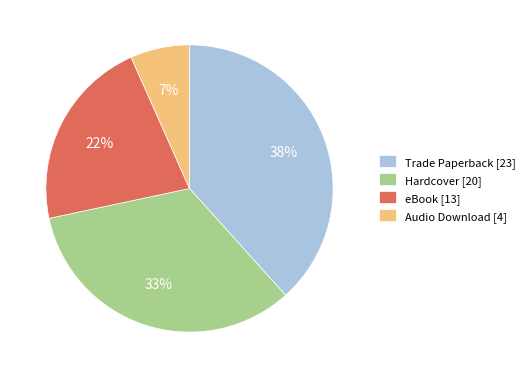

Does Audio Download account for over 50% of the chart?

No